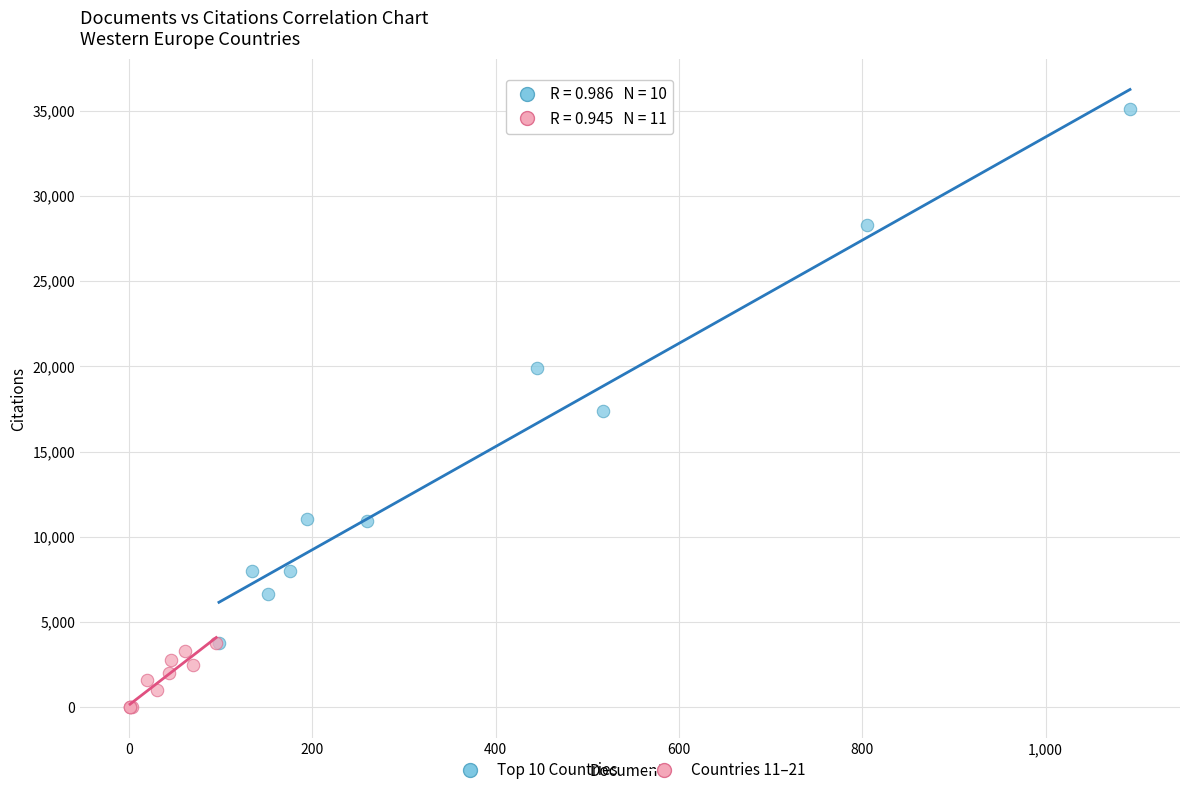

Which series contains the highest Y value?

Top 10 Countries